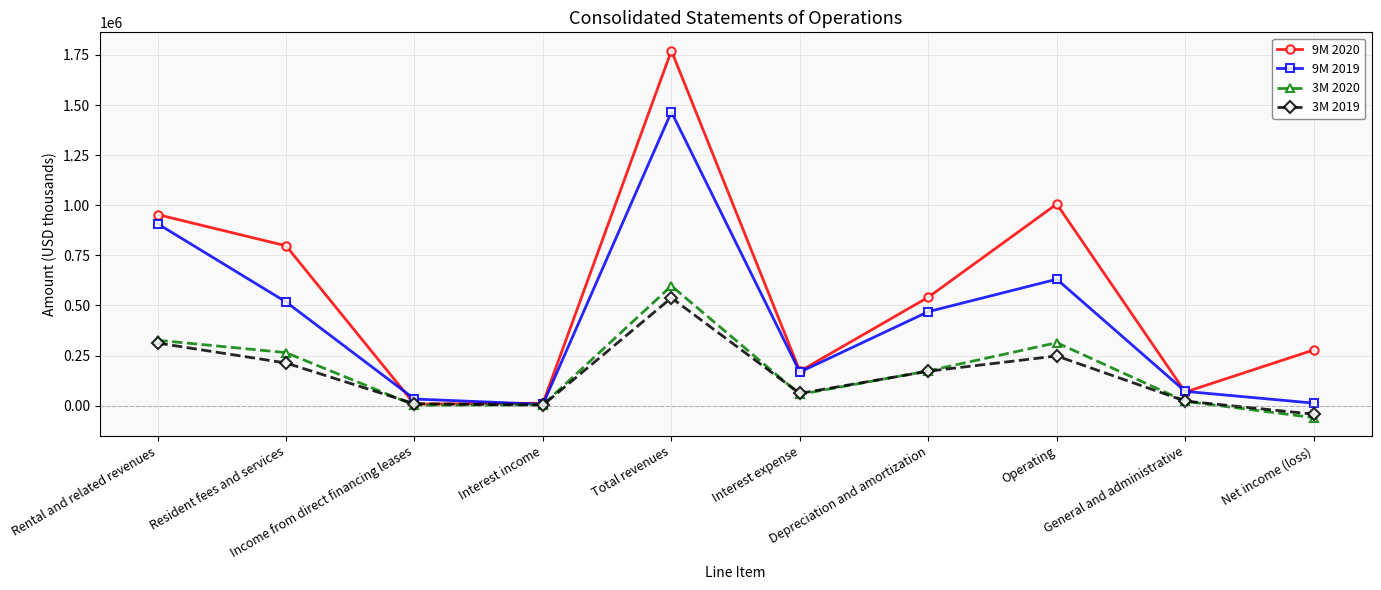

What is the label of the 2nd point from the left?

Resident fees and services